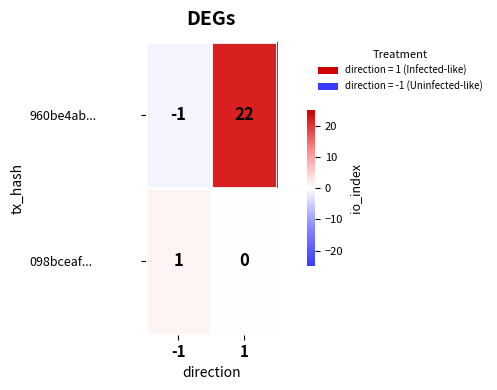

Which category has the highest value across all series?

1